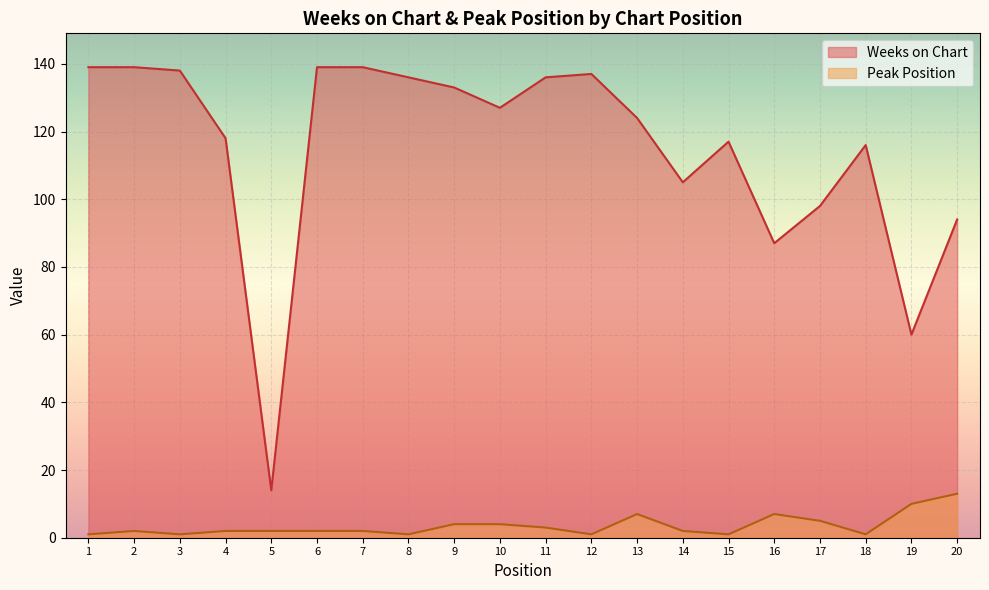

What is the difference between the maximum and second lowest values in the Peak Position series?

12